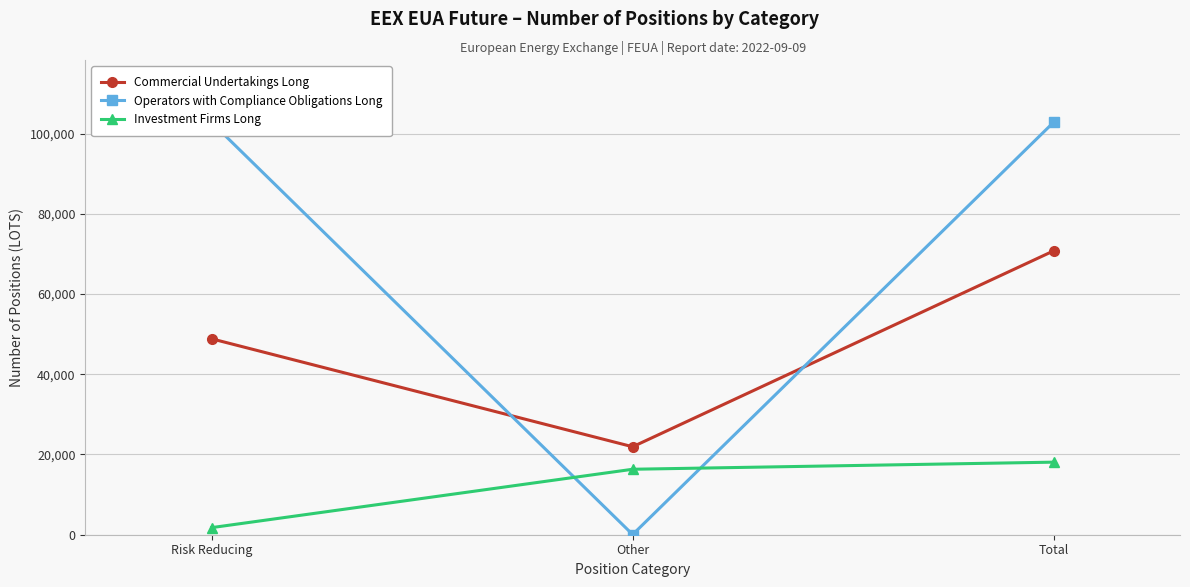

Is it true that Commercial Undertakings Long equals 31818 at Other?

False